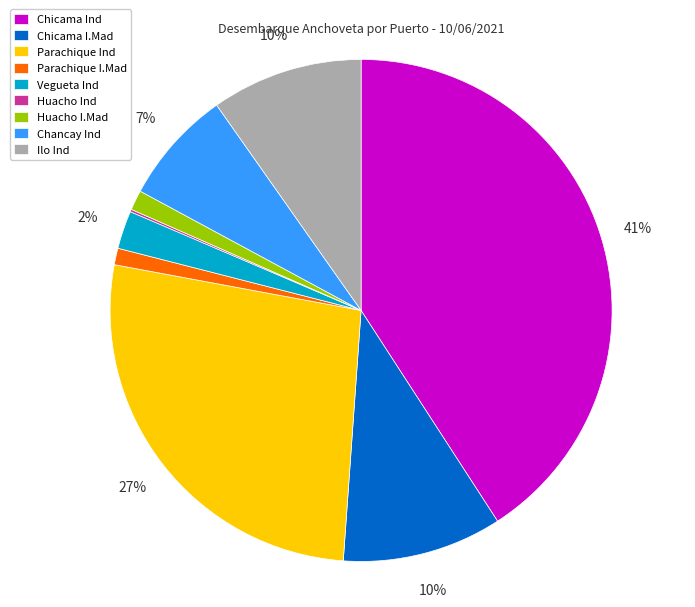

Approximately how many times larger is the value at Huacho I.Mad compared to Vegueta Ind?

0.5